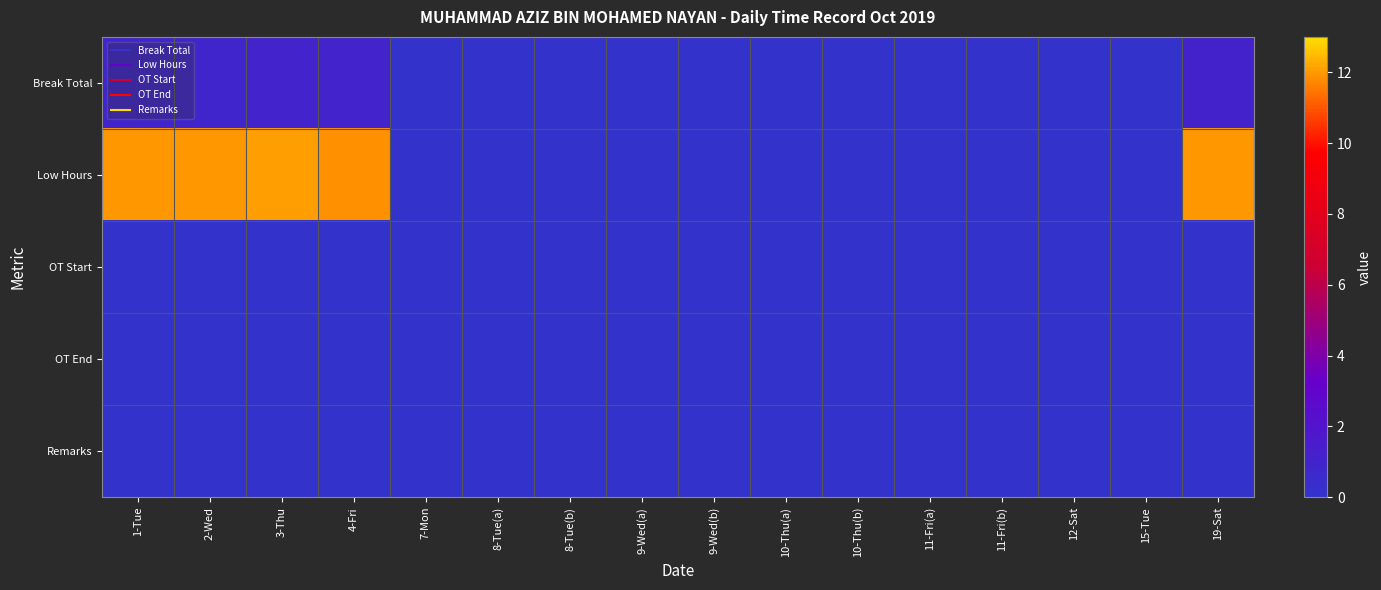

Between 10-Thu(a) and 1-Tue, which is larger?

1-Tue